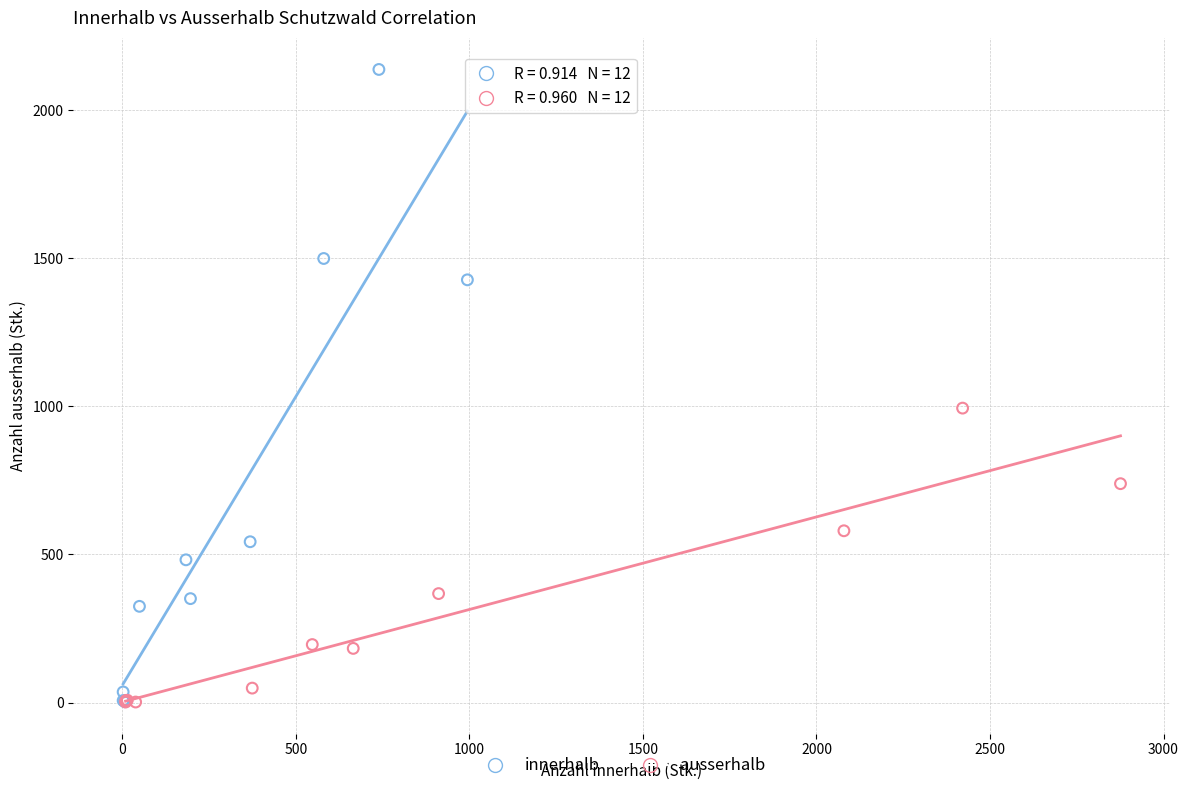

Which series contains the highest Y value?

innerhalb